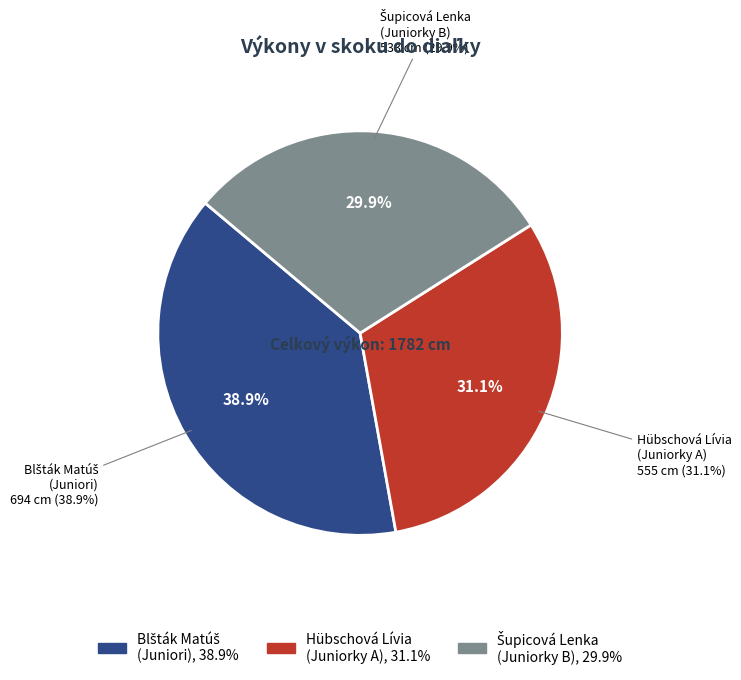

How many slices are in this pie chart?

3